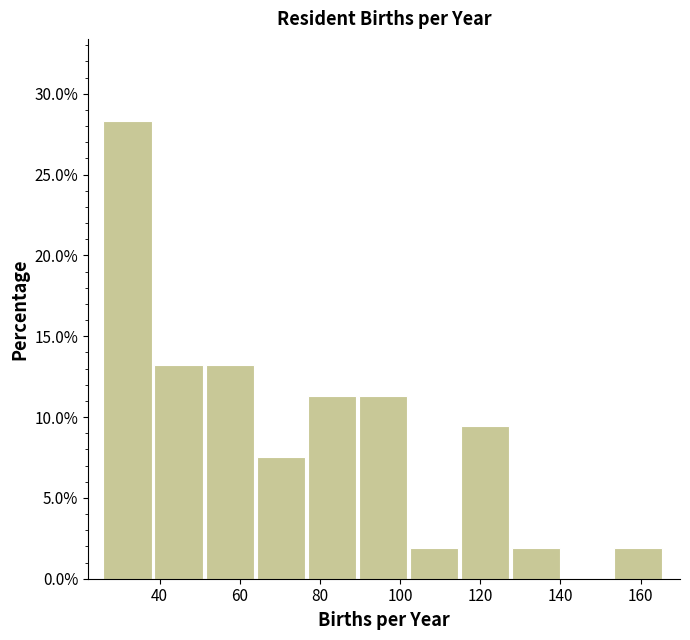

Reading left to right, list every bar in this chart as the range it spans on the x-axis followed by its height. Neither the bar edges nor the heights are printed on the chart, so give them approximately, as read against the axes.

26 to 38: 28.5
38 to 52: 13.0
52 to 64: 13.0
64 to 76: 7.5
76 to 90: 11.5
90 to 102: 11.5
102 to 116: 2.0
116 to 128: 9.5
128 to 140: 2.0
140 to 154: 0
154 to 166: 2.0